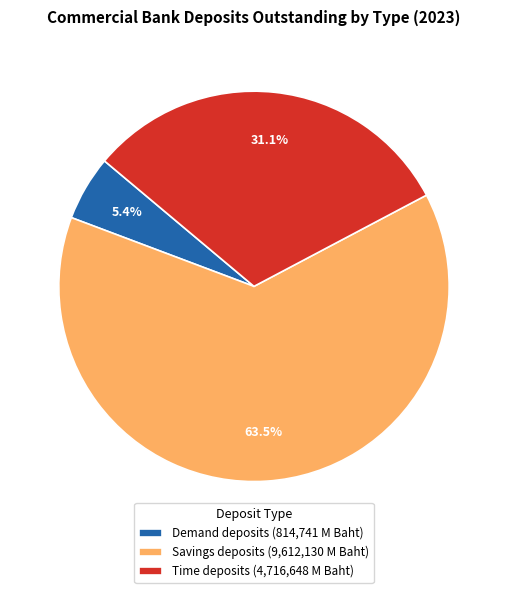

Which slice is the largest?

Savings deposits